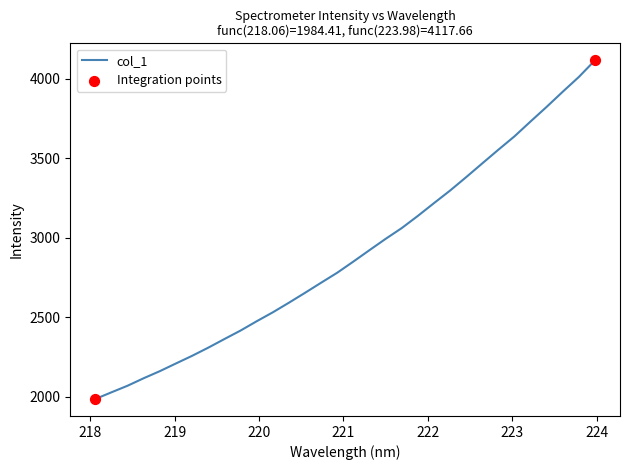

What is the minimum value shown in the chart?

1984.4